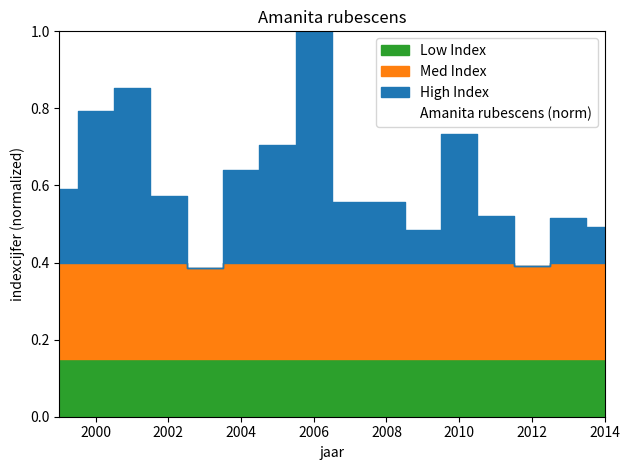

Reading right to left, what are all the values shown in this chart?

0.5	0.5	0.4	0.5	0.7	0.5	0.6	0.6	1.0	0.7	0.6	0.4	0.6	0.9	0.8	0.6